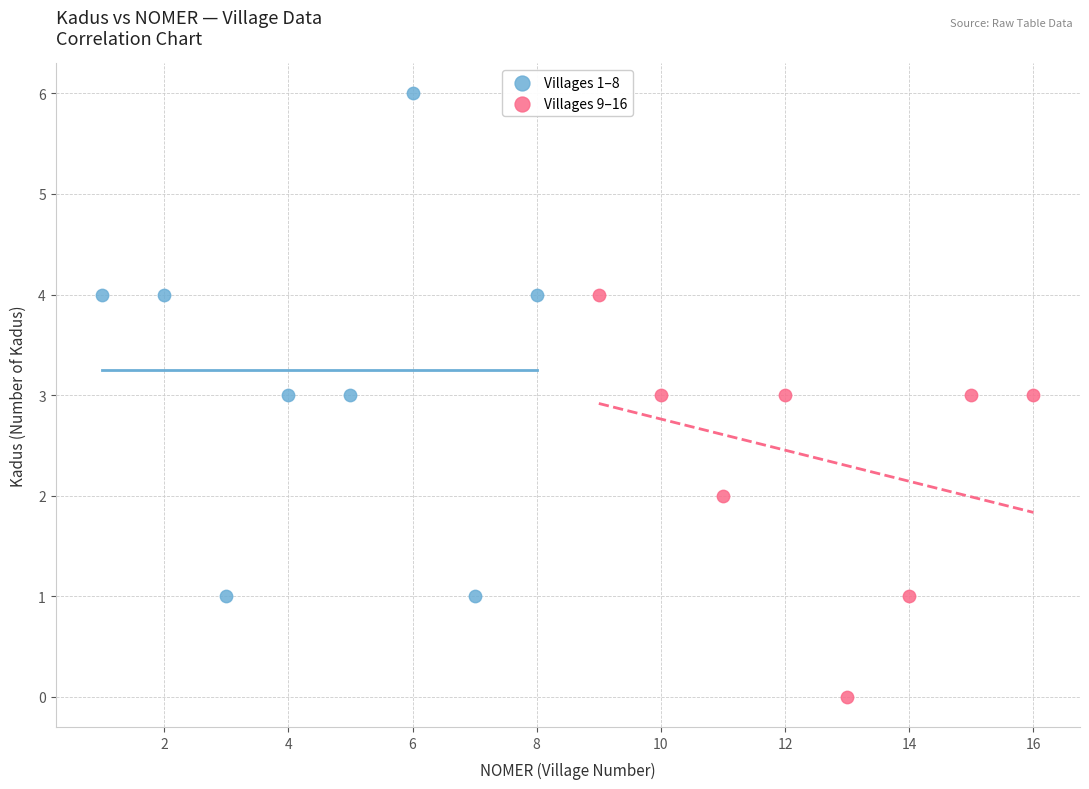

Which series has the widest spread of Y values?

Villages 1–8